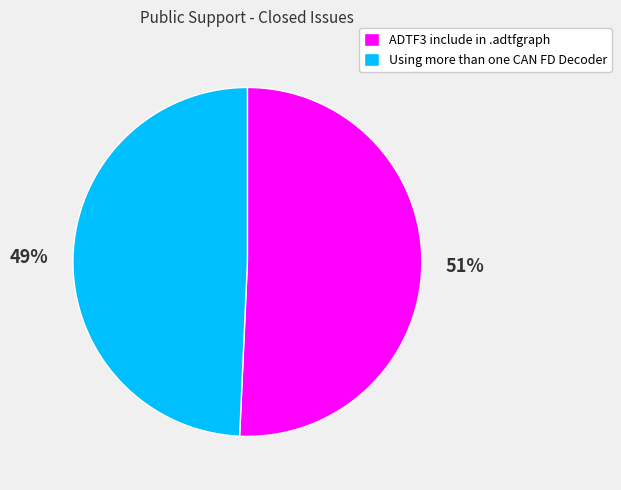

To the nearest percent, what portion does ADTF3 include in .adtfgraph represent?

51%